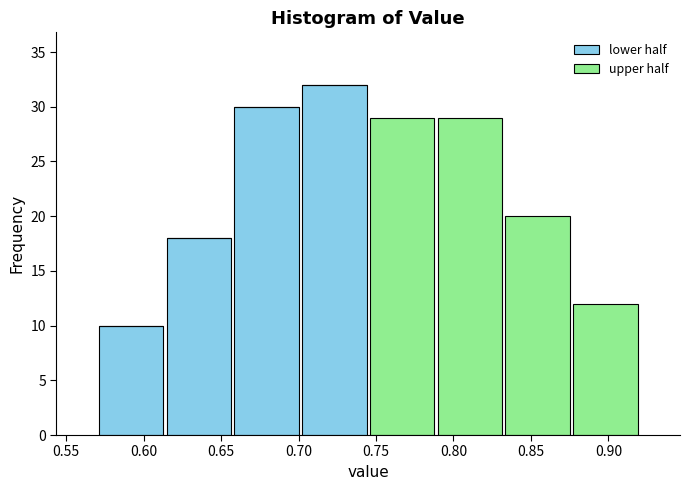

Reading left to right, list every stacked bar in this chart as the range it spans on the x-axis followed by its total height. Neither the bar edges nor the heights are printed on the chart, so give them approximately, as read against the axes.

0.570 to 0.615: 10
0.615 to 0.660: 18
0.660 to 0.700: 30
0.700 to 0.745: 32
0.745 to 0.790: 29
0.790 to 0.835: 29
0.835 to 0.875: 20
0.875 to 0.920: 12